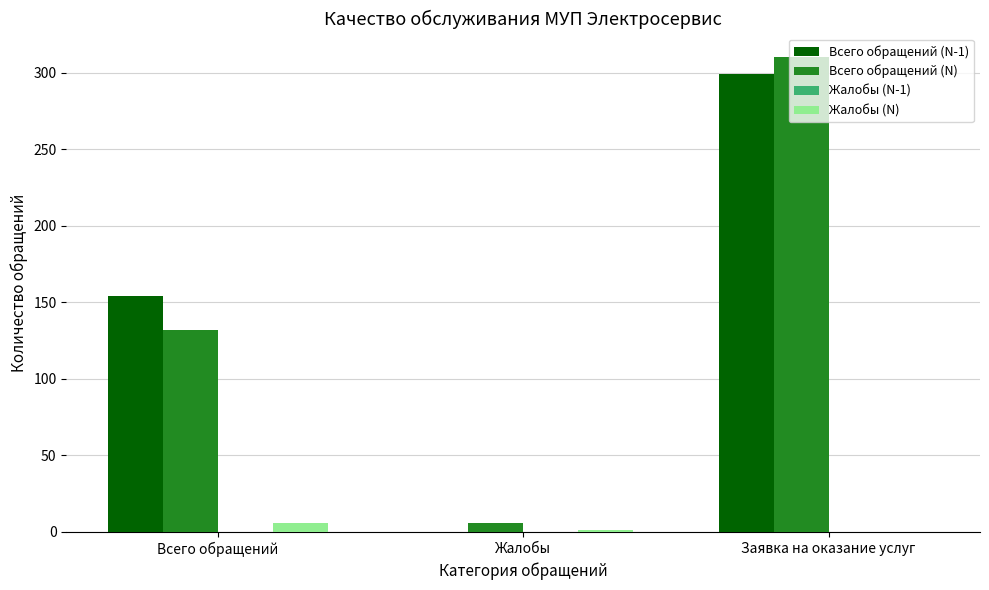

Is it true that Всего обращений (N-1) equals 150 at Заявка на оказание услуг?

False